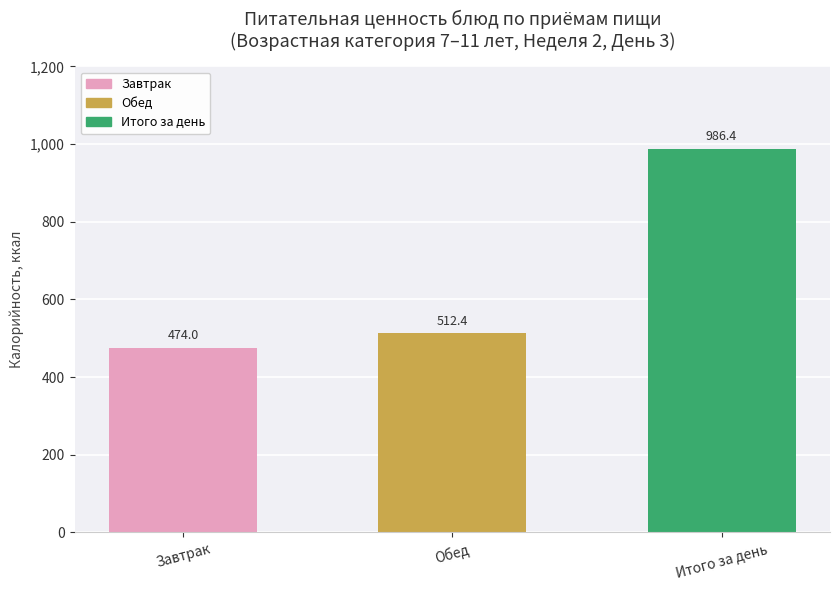

Rank the categories by value from lowest to highest.

Завтрак, Обед, Итого за день